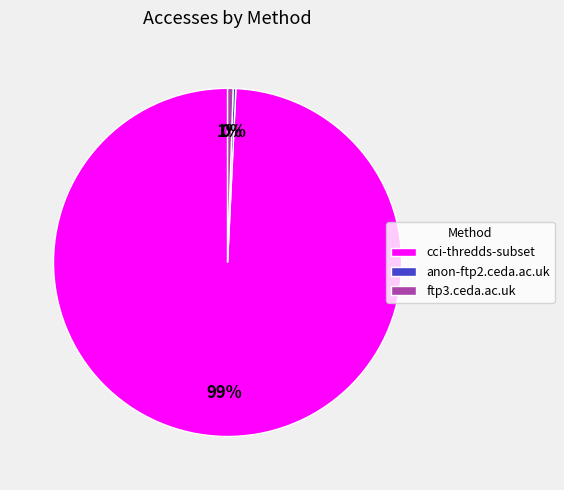

Does cci-thredds-subset represent more than half of the total?

Yes